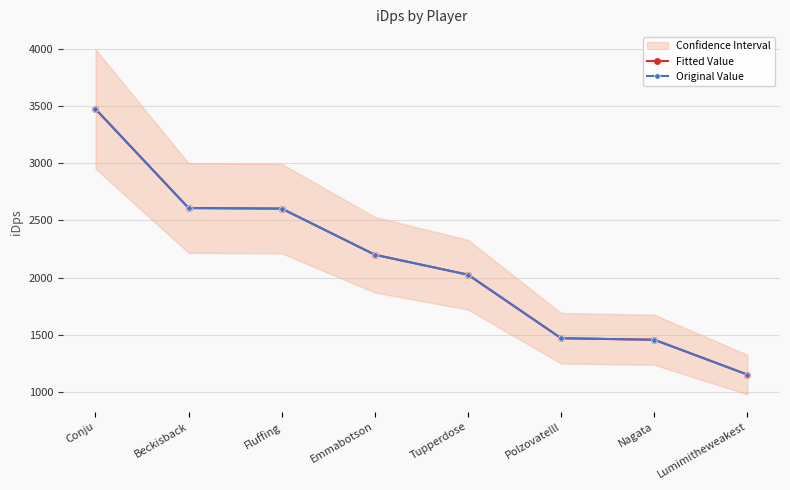

What is the difference between the second highest and minimum values in the Original Value series?

1454.1